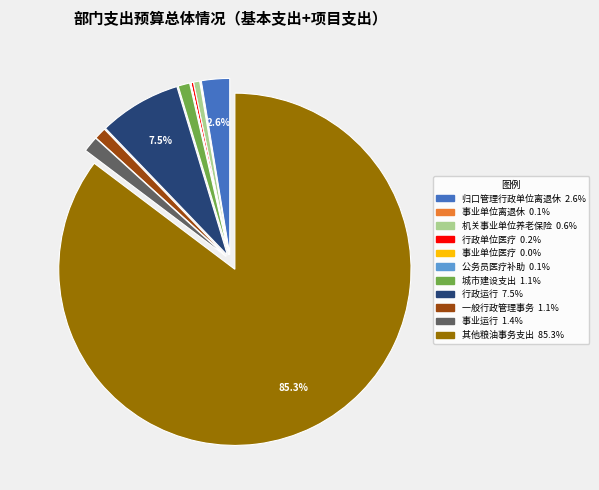

Does any single category account for the majority?

Yes